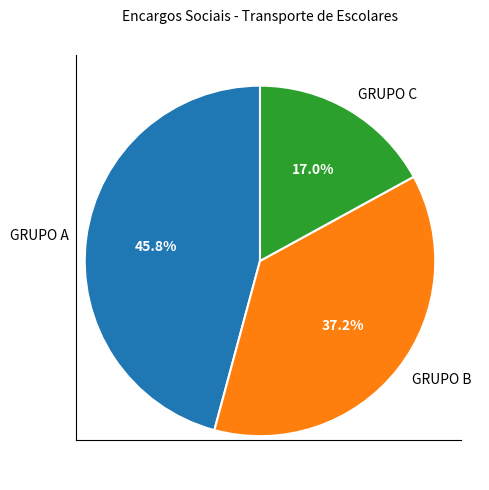

The GRUPO B slice represents 47% of the pie. True or false?

False